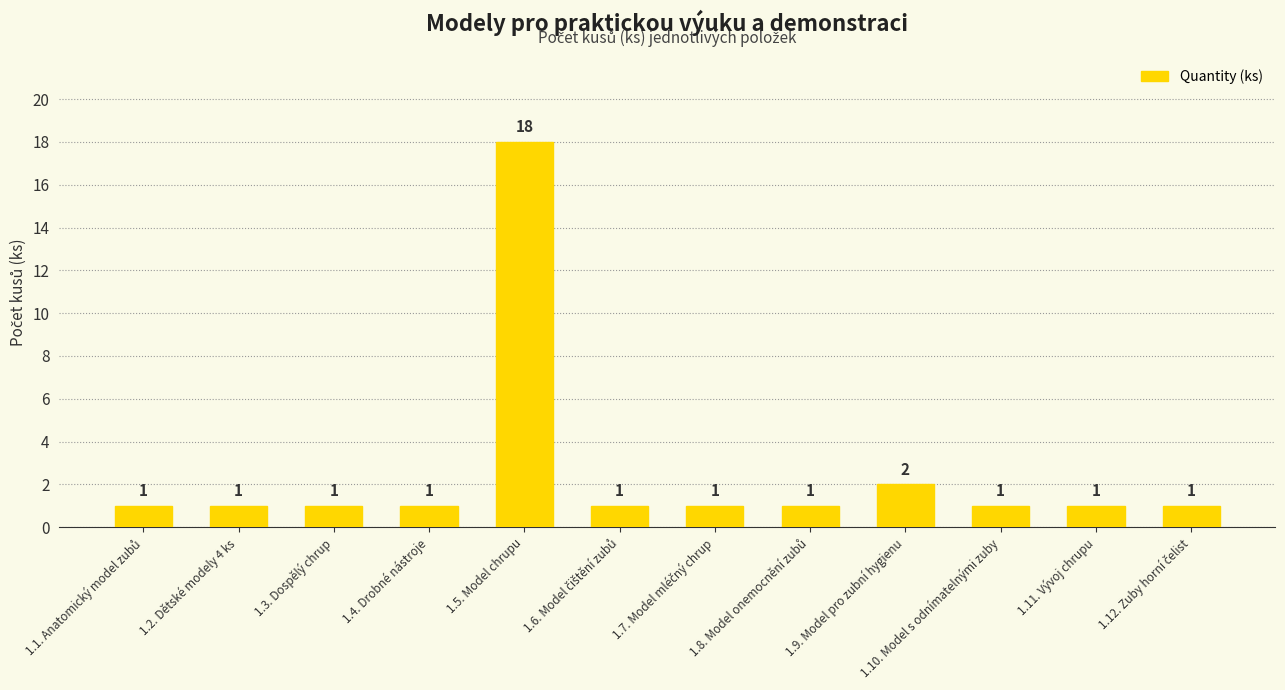

What value does the data have at 1.3. Dospělý chrup?

1